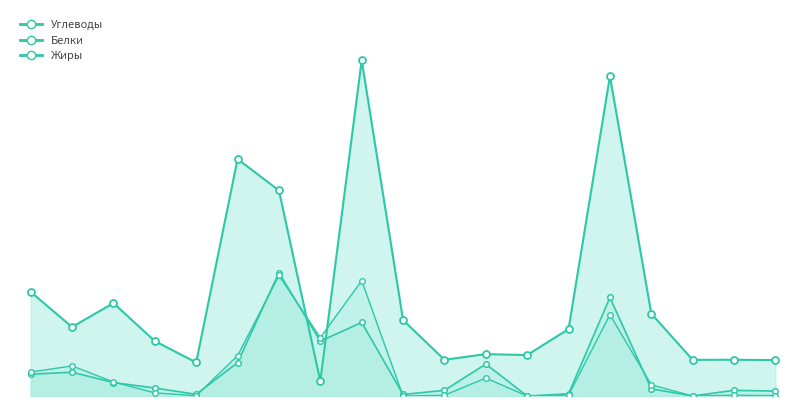

What is the lowest value of the Углеводы series?

4.2